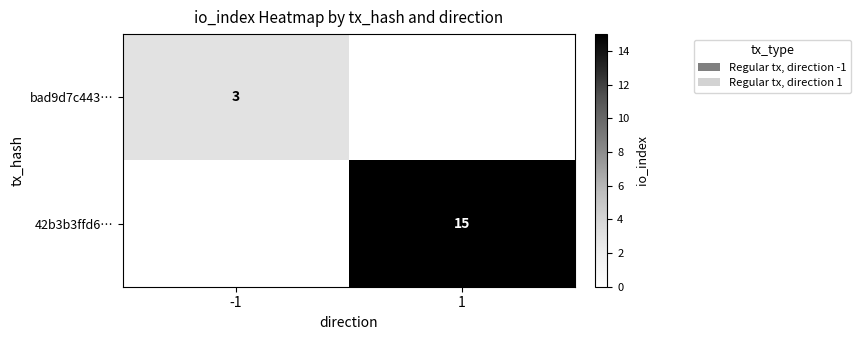

What is the total value across all series at -1?

3